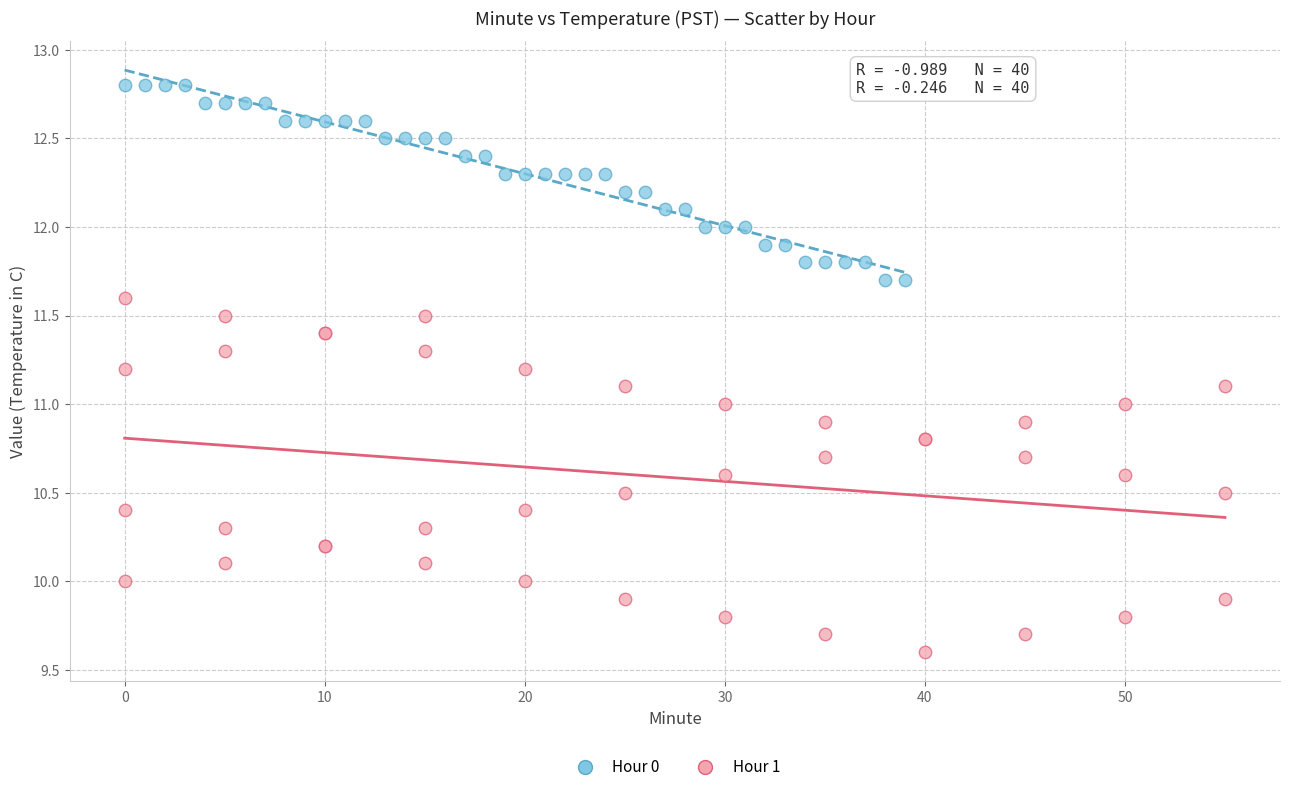

Which series contains the highest Y value?

Hour 0